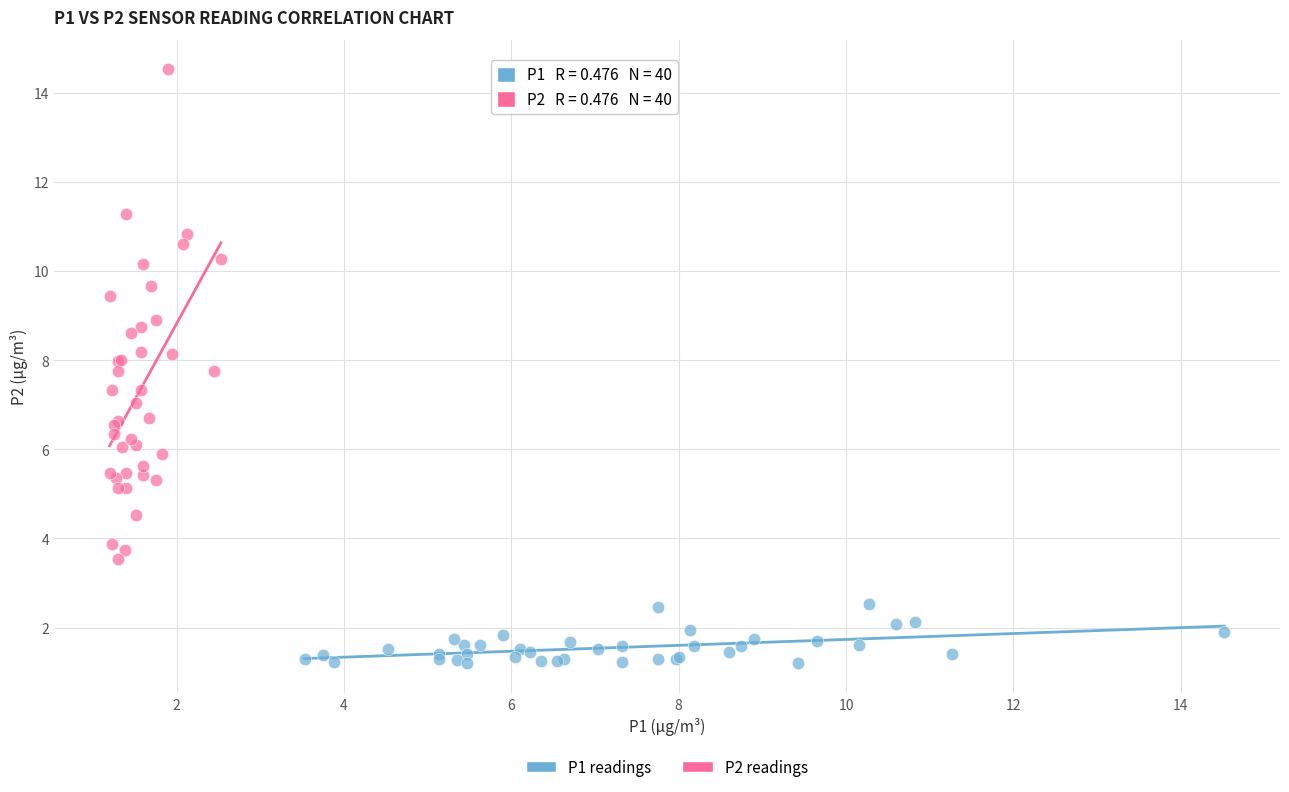

Which series has the largest Y range (max minus min)?

P2 readings